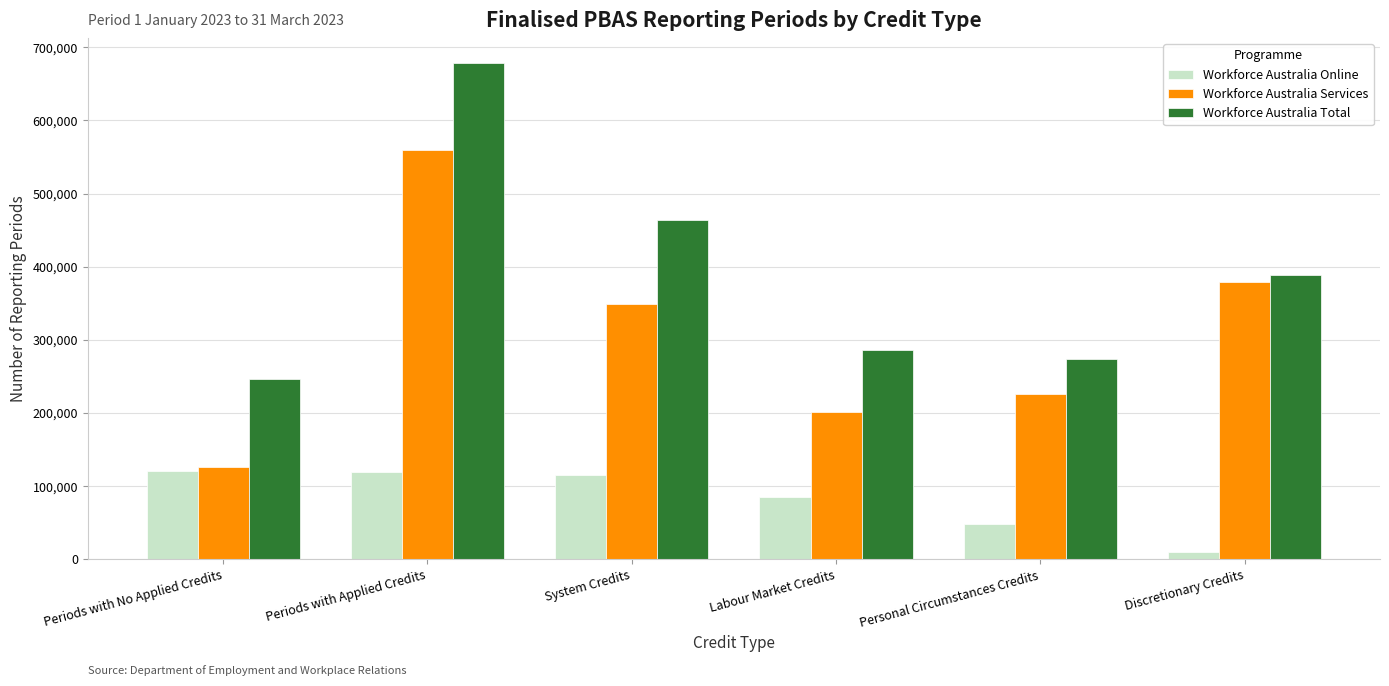

At how many categories does at least one series exceed 175519?

6